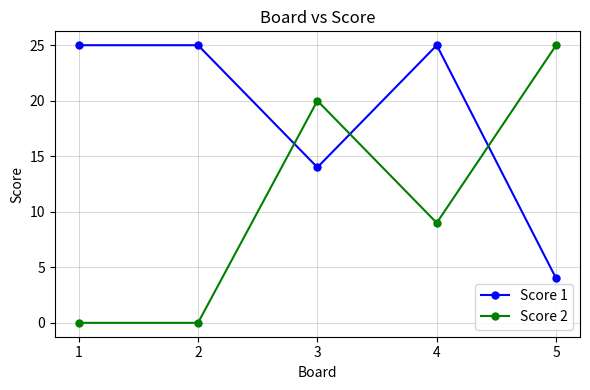

Which series has the widest spread of values?

Score 2